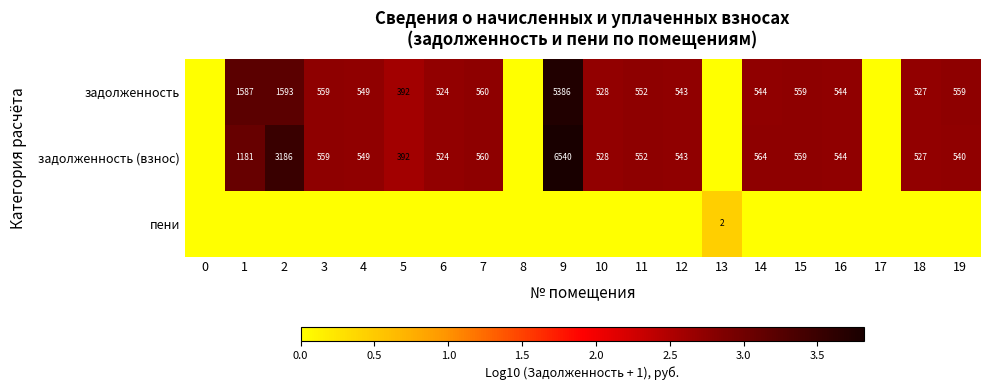

What is the difference between the highest and lowest values at 12?

2.7